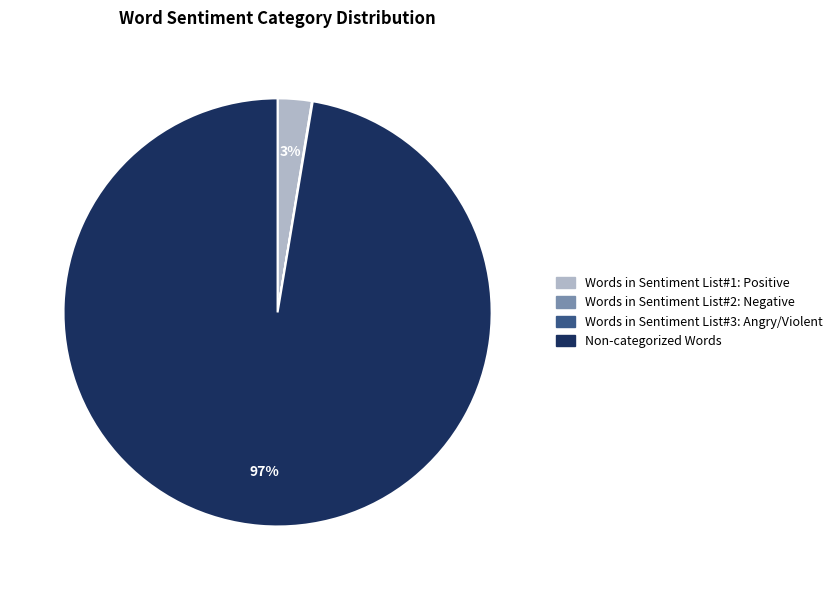

To the nearest percent, what is the combined percentage of Non-categorized Words and Words in Sentiment List#1: Positive?

100%